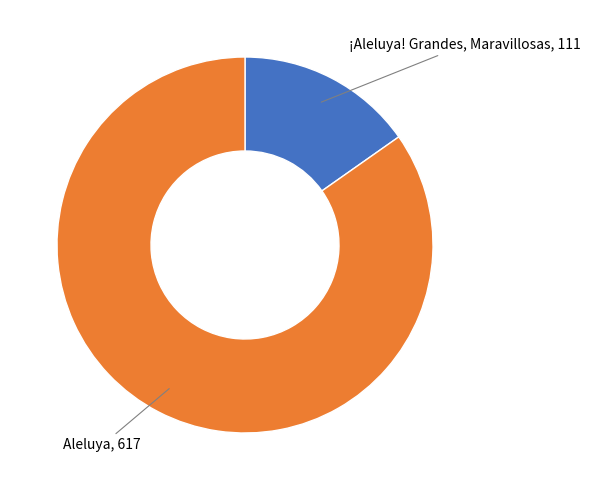

The Aleluya slice represents 90% of the pie. True or false?

False